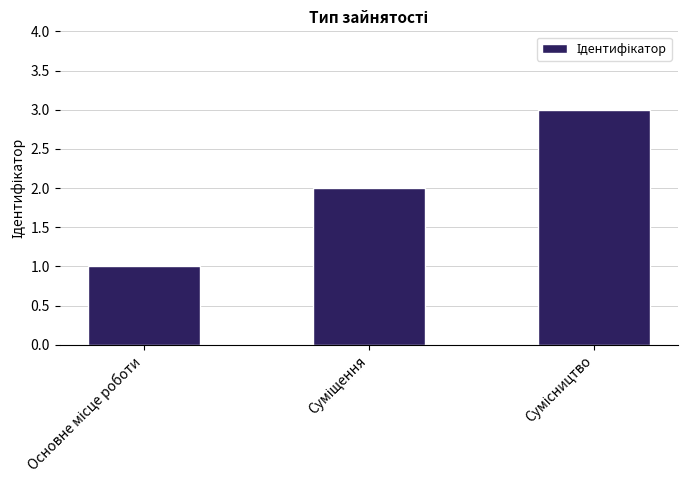

What is the sum of all values?

6